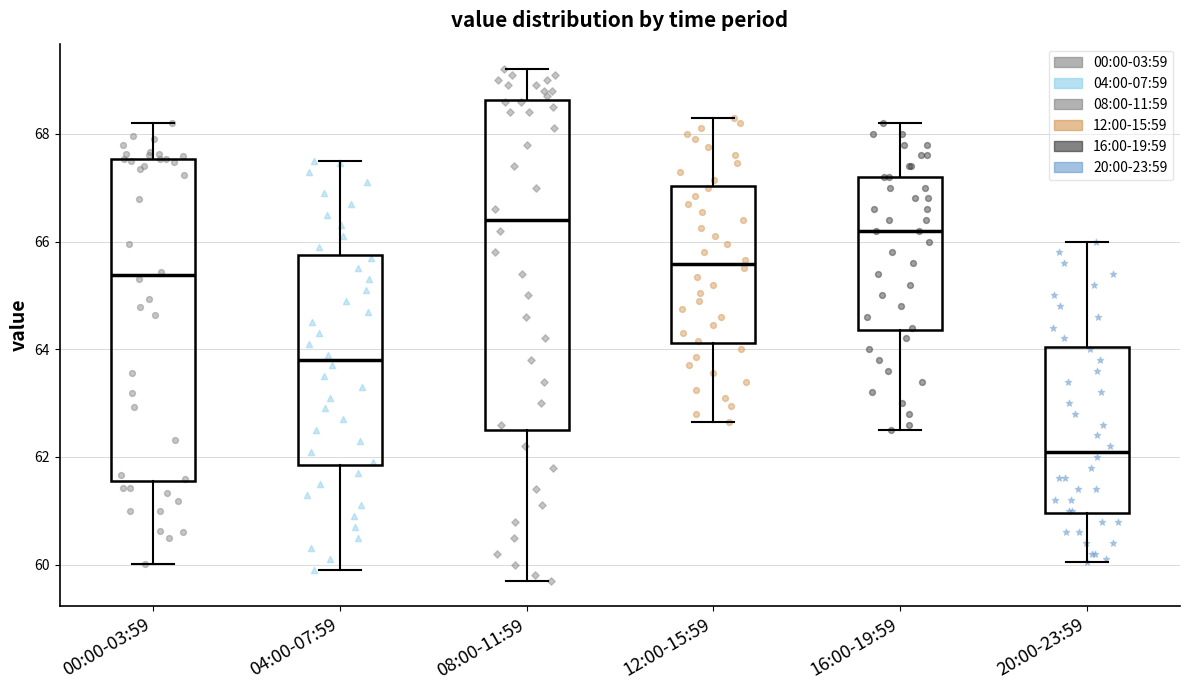

Which box has the highest median line?

08:00-11:59